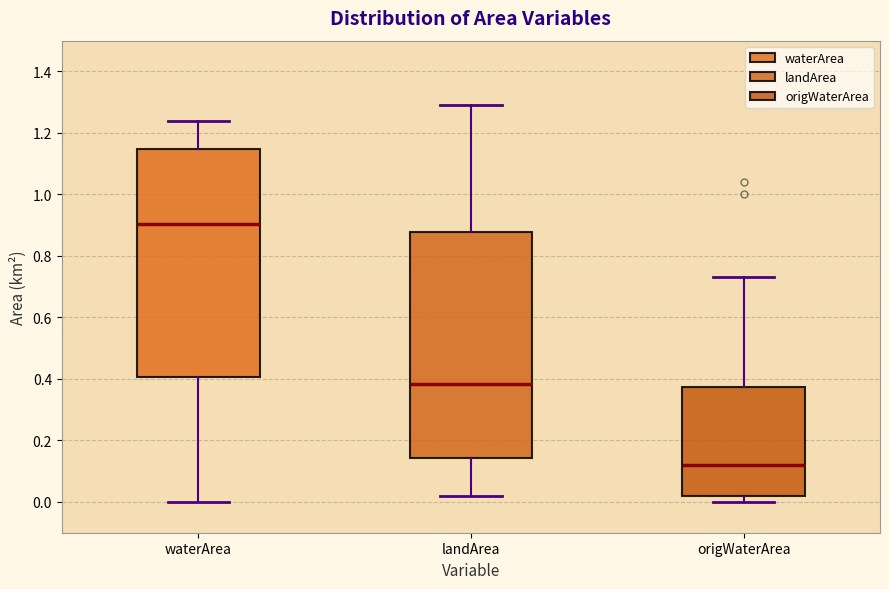

Reading left to right, transcribe this box plot: for each box, give where its median line is, the range the box spans, and where its two whiskers end, as read against the y-axis. The values are not printed on the chart, so give them approximately, as read against the axis.

waterArea: median 0.90, box 0.40 to 1.14, whiskers 0.00 to 1.24
landArea: median 0.38, box 0.14 to 0.88, whiskers 0.02 to 1.30
origWaterArea: median 0.12, box 0.02 to 0.38, whiskers 0.00 to 0.74